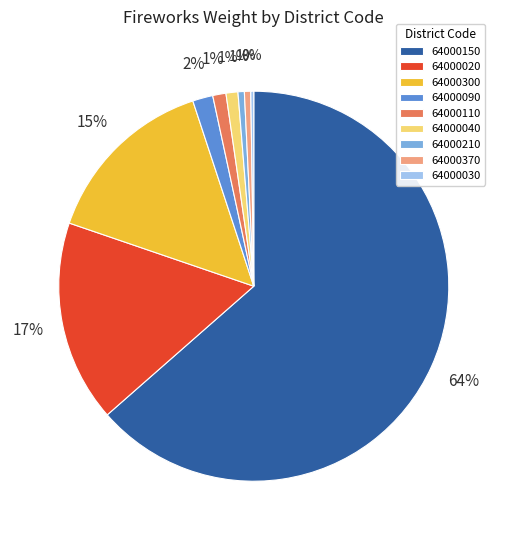

True or false: 64000040 accounts for 11% of the total.

False